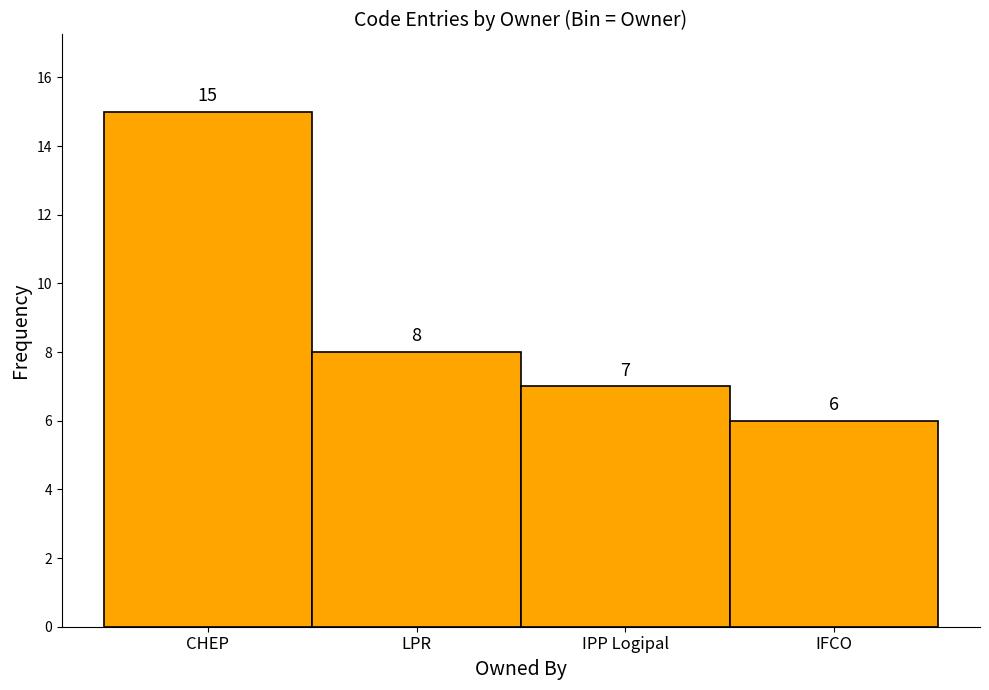

Reading left to right, list all the values displayed in this chart.

15	8	7	6